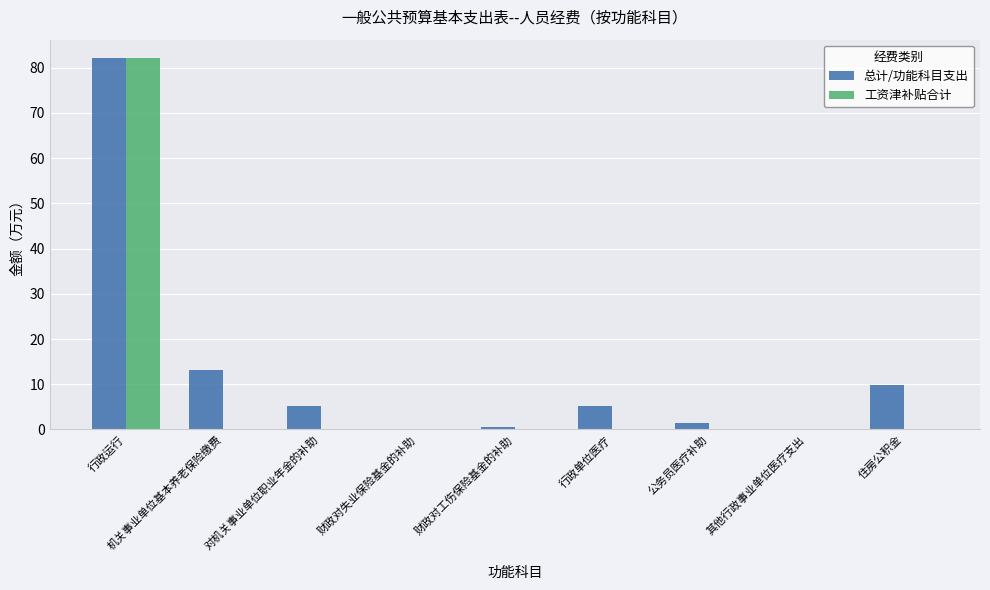

Count the number of categories in the chart.

9